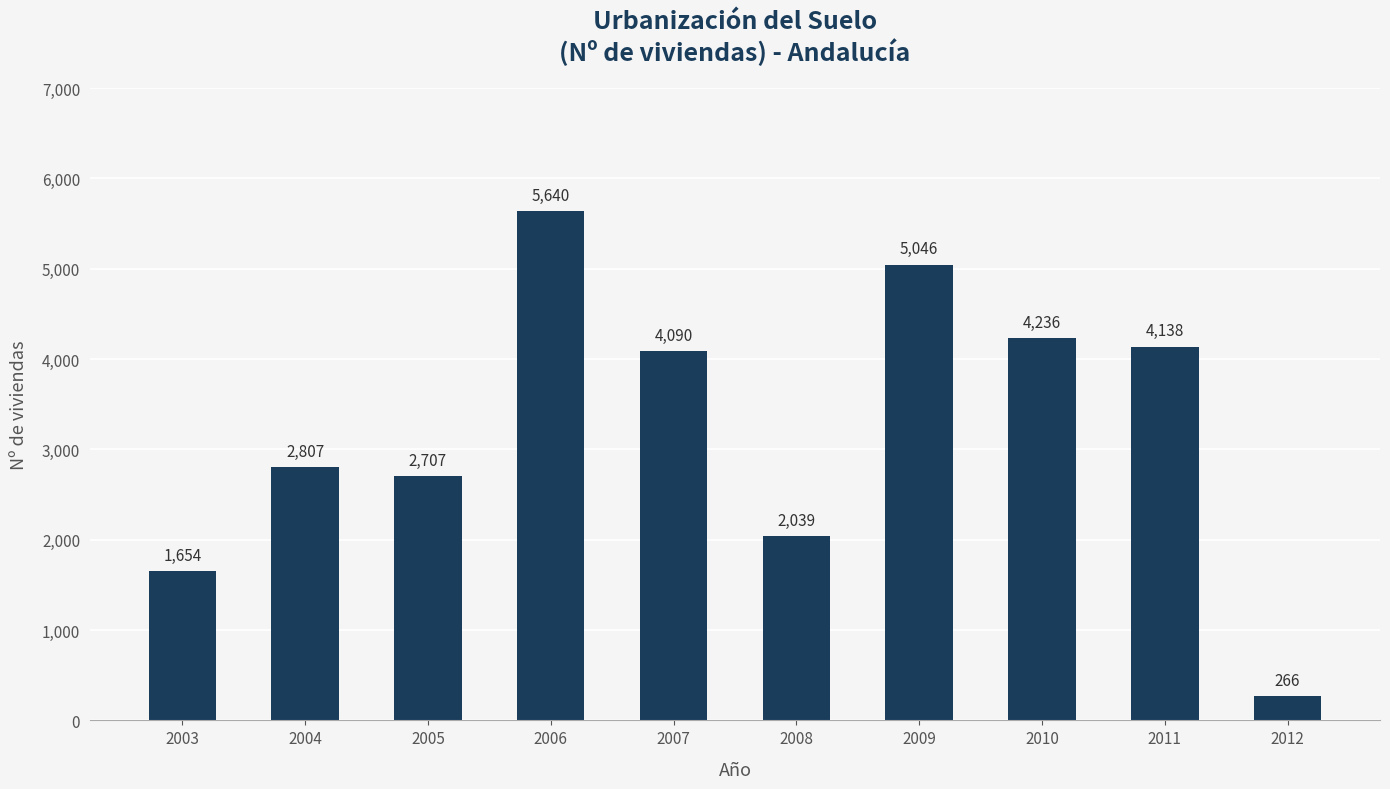

True or false: the data shows 4609 at 2005.

False